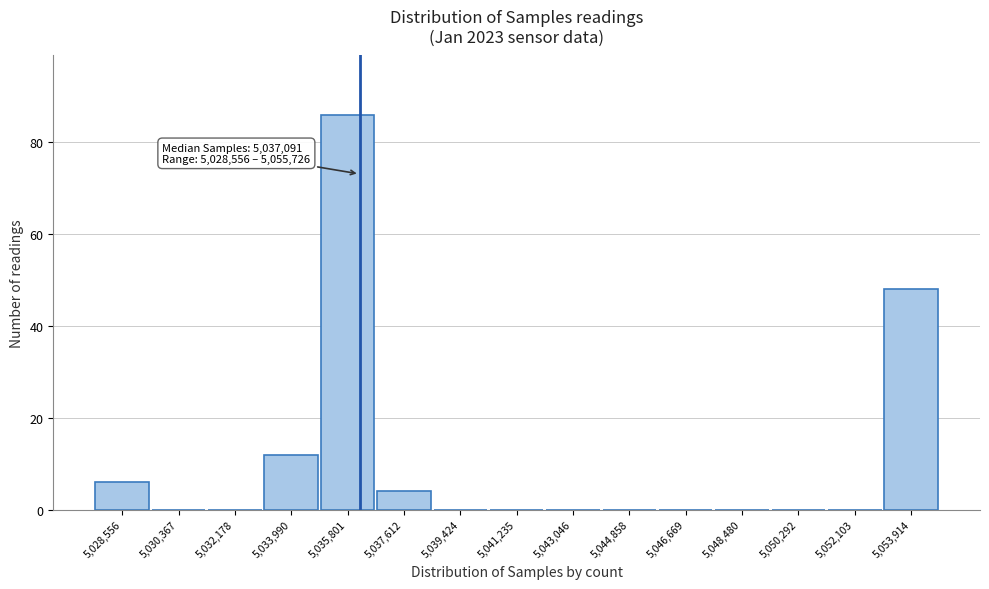

Reading right to left, extract all data points from this chart.

5,053,914=48	5,052,103=0	5,050,292=0	5,048,480=0	5,046,669=0	5,044,858=0	5,043,046=0	5,041,235=0	5,039,424=0	5,037,612=4	5,035,801=86	5,033,990=12	5,032,178=0	5,030,367=0	5,028,556=6